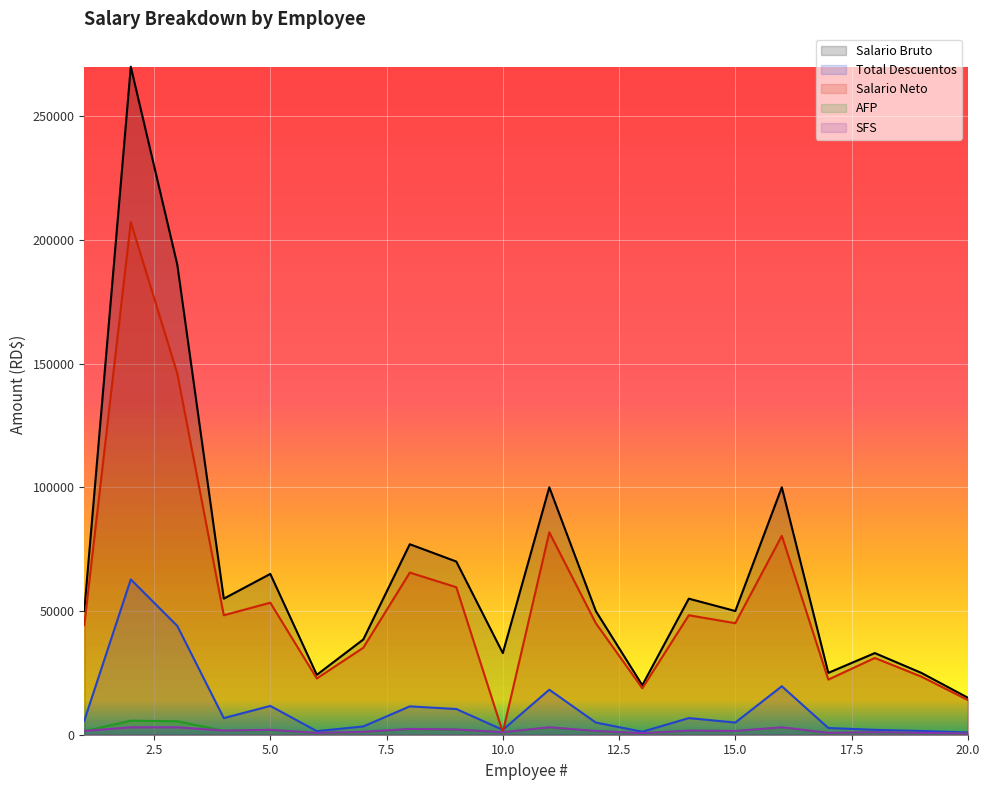

What is the difference between the highest and lowest values at 13?

19426.0